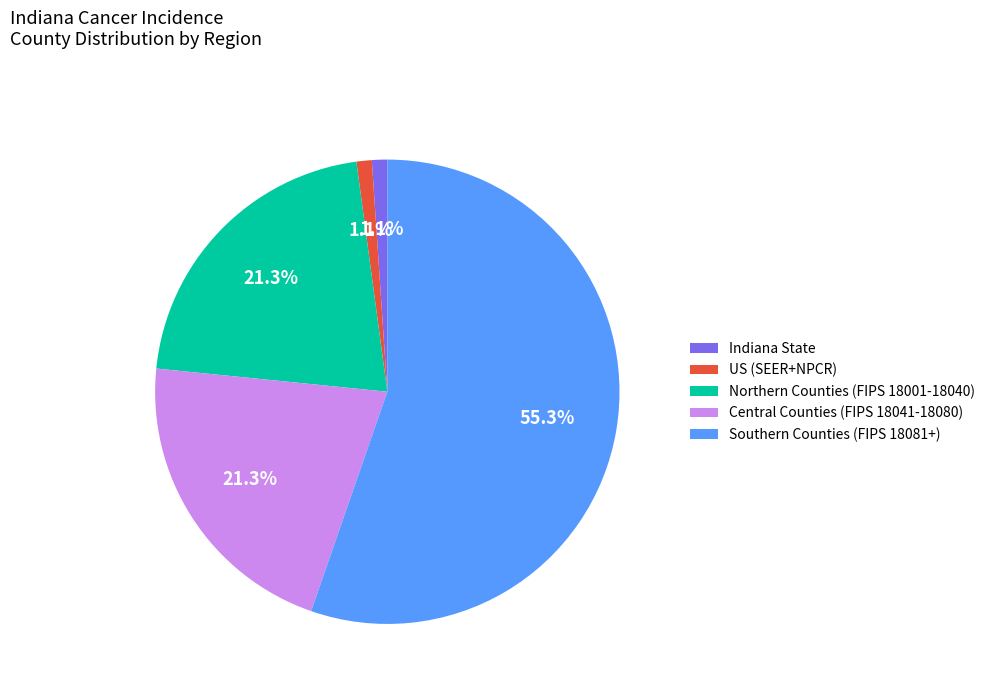

How many slices are in this pie chart?

5